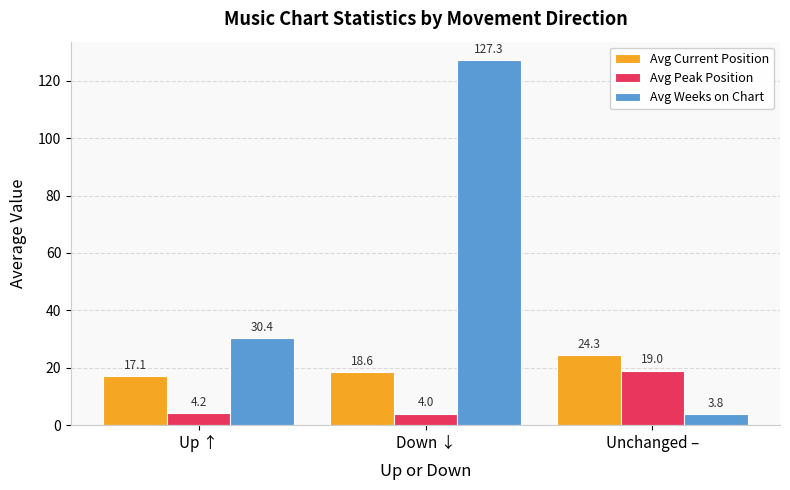

What is the smallest value displayed?

3.8